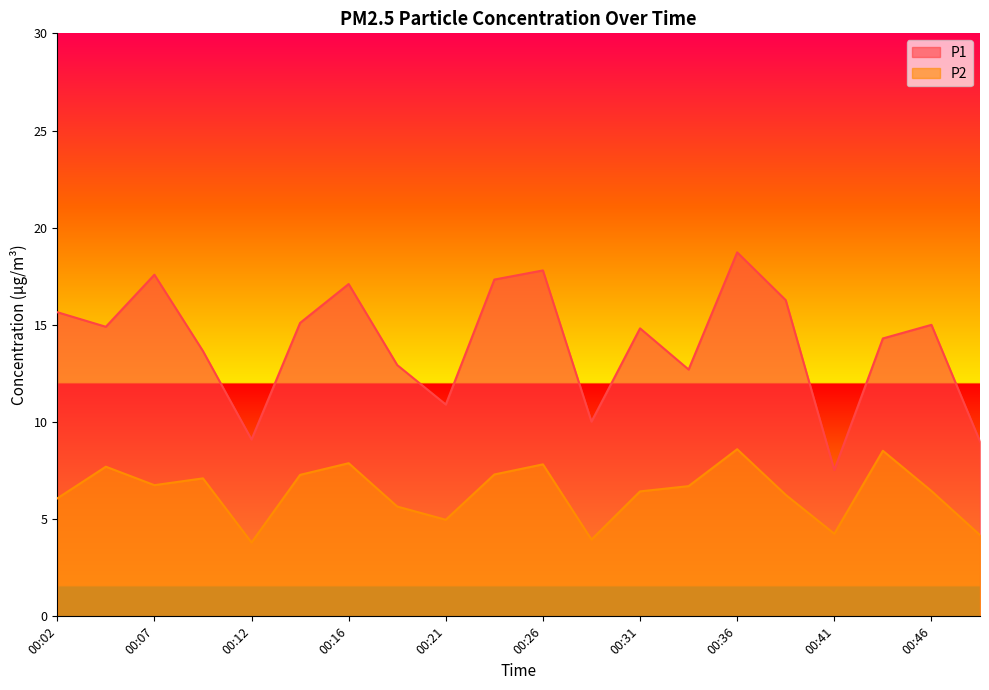

At how many categories does at least one series exceed 7?

20